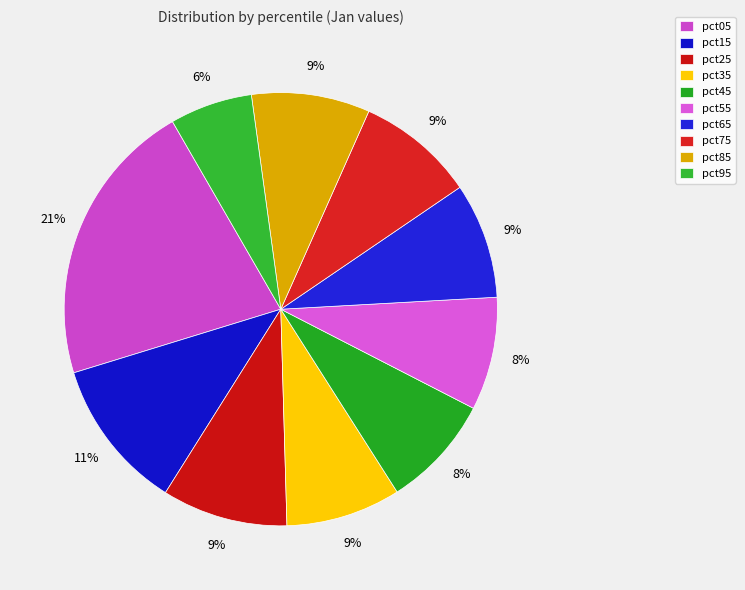

What is the ratio of the value at pct85 to the value at pct15?

0.8